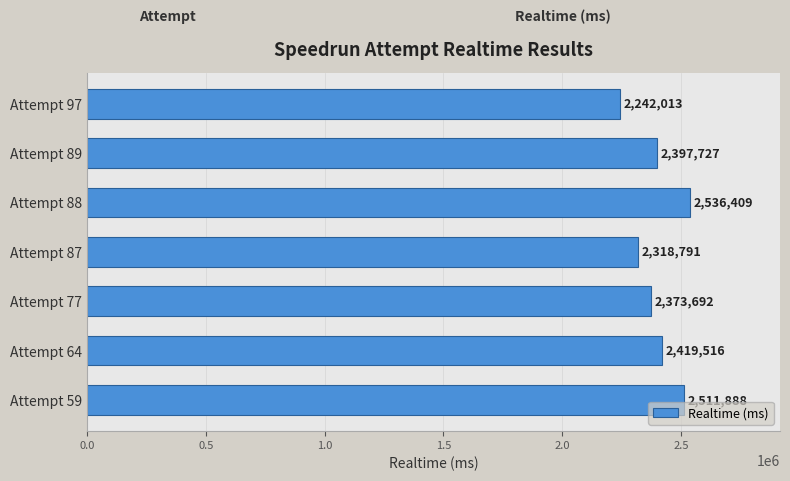

What is the difference between the second highest and minimum values?

269875